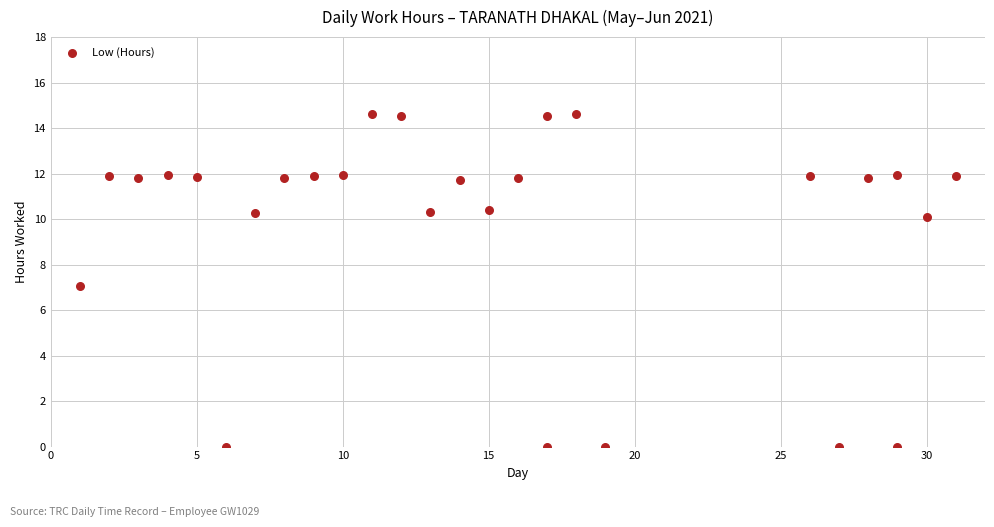

What is the range of Y values (max minus min)?

14.6